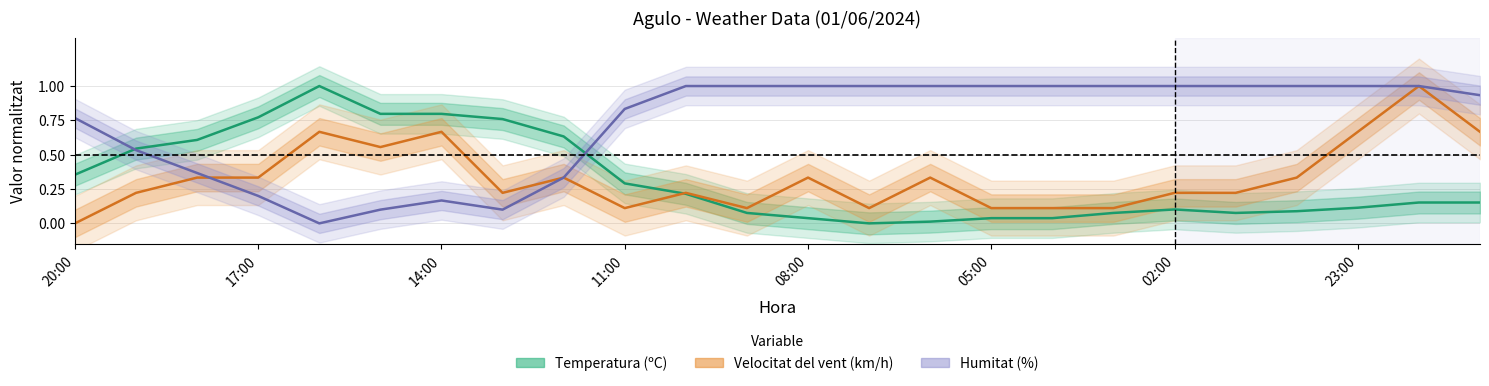

Where do Velocitat del vent (km/h) and Temperatura (ºC) first cross each other?

9 and 10